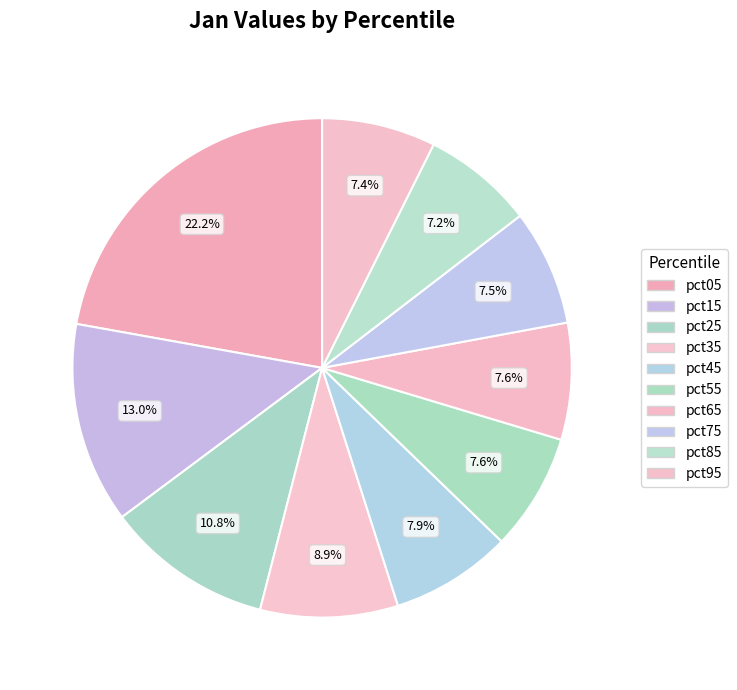

Between pct75 and pct65, which is larger?

pct65